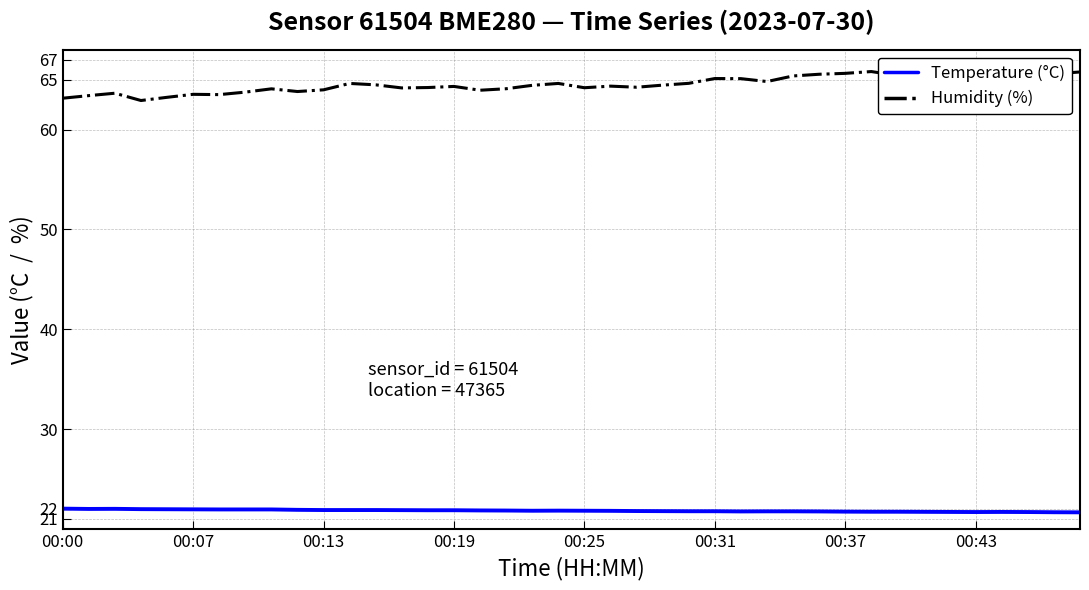

What is the sum of all Humidity (%) values?

2582.0